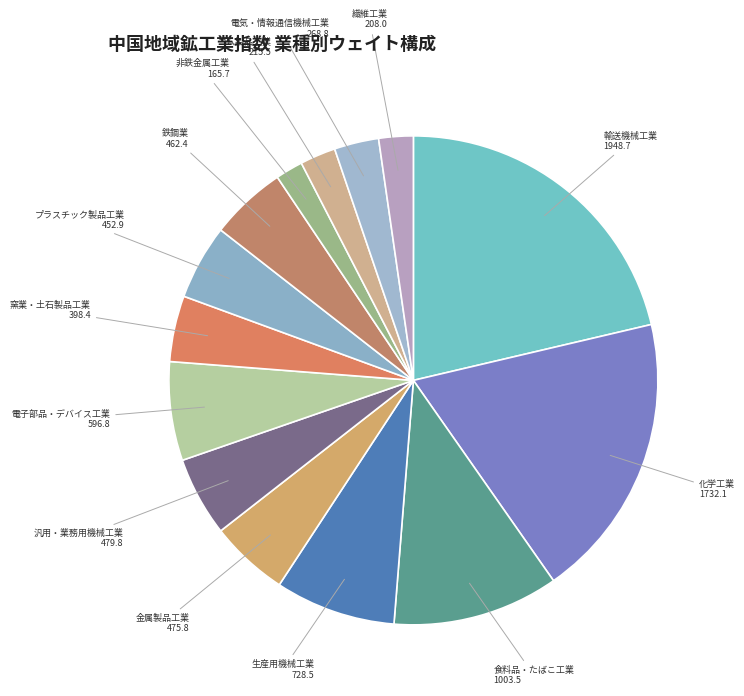

How many slices are in this pie chart?

14